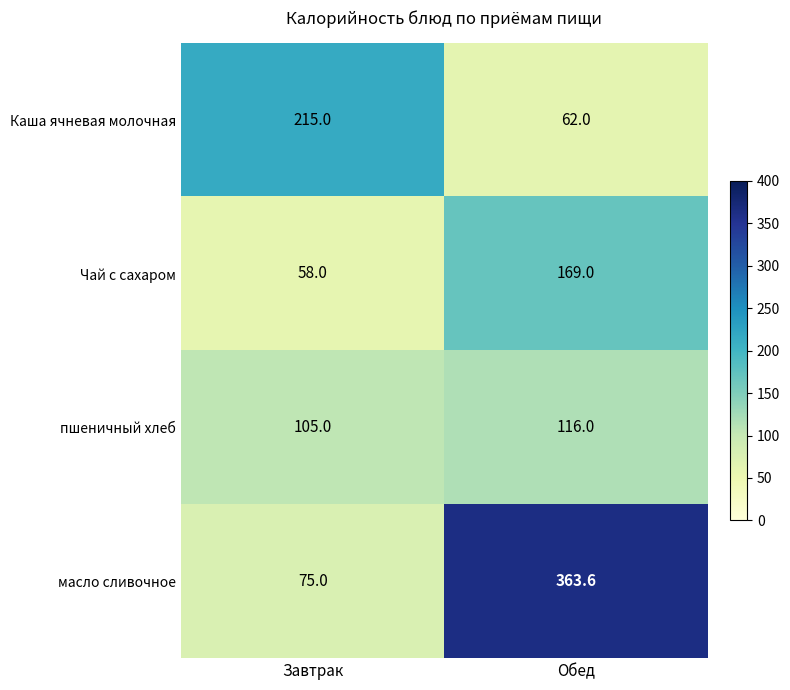

What is the average value of the Чай с сахаром series?

113.5